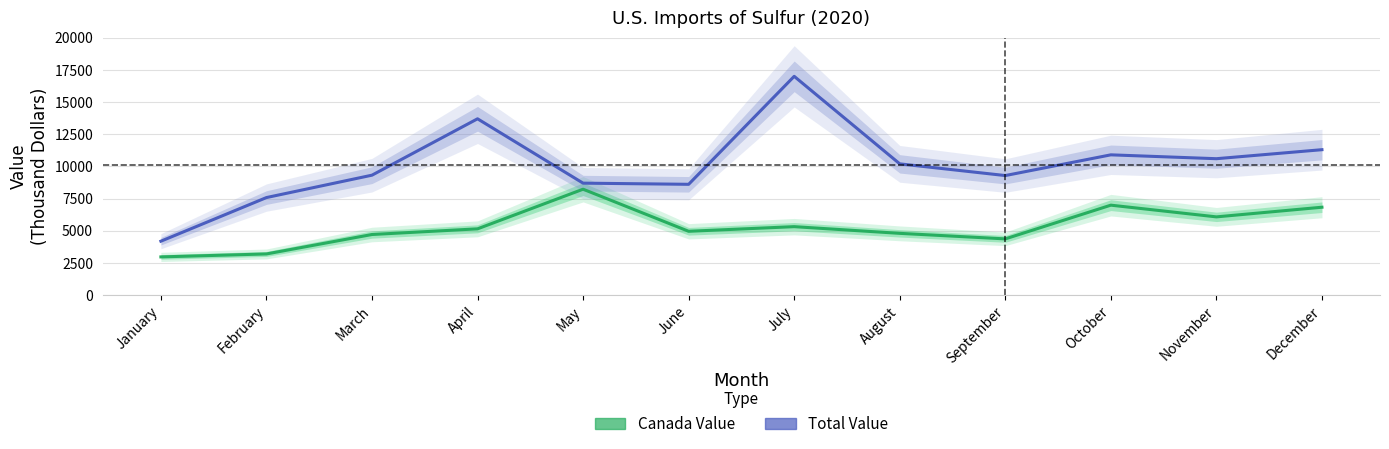

Read the Total Value value at April, to the nearest 10.

13700